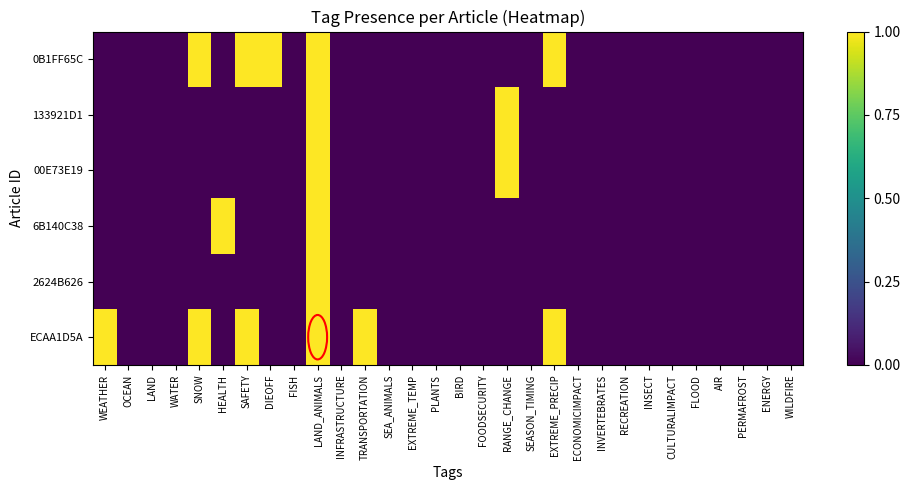

Reading right to left, extract all data points from this chart.

0B1FF65C: WILDFIRE=0	ENERGY=0	PERMAFROST=0	AIR=0	FLOOD=0	CULTURALIMPACT=0	INSECT=0	RECREATION=0	INVERTEBRATES=0	ECONOMICIMPACT=0	EXTREME_PRECIP=1	SEASON_TIMING=0	RANGE_CHANGE=0	FOODSECURITY=0	BIRD=0	PLANTS=0	EXTREME_TEMP=0	SEA_ANIMALS=0	TRANSPORTATION=0	INFRASTRUCTURE=0	LAND_ANIMALS=1	FISH=0	DIEOFF=1	SAFETY=1	HEALTH=0	SNOW=1	WATER=0	LAND=0	OCEAN=0	WEATHER=0
133921D1: WILDFIRE=0	ENERGY=0	PERMAFROST=0	AIR=0	FLOOD=0	CULTURALIMPACT=0	INSECT=0	RECREATION=0	INVERTEBRATES=0	ECONOMICIMPACT=0	EXTREME_PRECIP=0	SEASON_TIMING=0	RANGE_CHANGE=1	FOODSECURITY=0	BIRD=0	PLANTS=0	EXTREME_TEMP=0	SEA_ANIMALS=0	TRANSPORTATION=0	INFRASTRUCTURE=0	LAND_ANIMALS=1	FISH=0	DIEOFF=0	SAFETY=0	HEALTH=0	SNOW=0	WATER=0	LAND=0	OCEAN=0	WEATHER=0
00E73E19: WILDFIRE=0	ENERGY=0	PERMAFROST=0	AIR=0	FLOOD=0	CULTURALIMPACT=0	INSECT=0	RECREATION=0	INVERTEBRATES=0	ECONOMICIMPACT=0	EXTREME_PRECIP=0	SEASON_TIMING=0	RANGE_CHANGE=1	FOODSECURITY=0	BIRD=0	PLANTS=0	EXTREME_TEMP=0	SEA_ANIMALS=0	TRANSPORTATION=0	INFRASTRUCTURE=0	LAND_ANIMALS=1	FISH=0	DIEOFF=0	SAFETY=0	HEALTH=0	SNOW=0	WATER=0	LAND=0	OCEAN=0	WEATHER=0
6B140C38: WILDFIRE=0	ENERGY=0	PERMAFROST=0	AIR=0	FLOOD=0	CULTURALIMPACT=0	INSECT=0	RECREATION=0	INVERTEBRATES=0	ECONOMICIMPACT=0	EXTREME_PRECIP=0	SEASON_TIMING=0	RANGE_CHANGE=0	FOODSECURITY=0	BIRD=0	PLANTS=0	EXTREME_TEMP=0	SEA_ANIMALS=0	TRANSPORTATION=0	INFRASTRUCTURE=0	LAND_ANIMALS=1	FISH=0	DIEOFF=0	SAFETY=0	HEALTH=1	SNOW=0	WATER=0	LAND=0	OCEAN=0	WEATHER=0
2624B626: WILDFIRE=0	ENERGY=0	PERMAFROST=0	AIR=0	FLOOD=0	CULTURALIMPACT=0	INSECT=0	RECREATION=0	INVERTEBRATES=0	ECONOMICIMPACT=0	EXTREME_PRECIP=0	SEASON_TIMING=0	RANGE_CHANGE=0	FOODSECURITY=0	BIRD=0	PLANTS=0	EXTREME_TEMP=0	SEA_ANIMALS=0	TRANSPORTATION=0	INFRASTRUCTURE=0	LAND_ANIMALS=1	FISH=0	DIEOFF=0	SAFETY=0	HEALTH=0	SNOW=0	WATER=0	LAND=0	OCEAN=0	WEATHER=0
ECAA1D5A: WILDFIRE=0	ENERGY=0	PERMAFROST=0	AIR=0	FLOOD=0	CULTURALIMPACT=0	INSECT=0	RECREATION=0	INVERTEBRATES=0	ECONOMICIMPACT=0	EXTREME_PRECIP=1	SEASON_TIMING=0	RANGE_CHANGE=0	FOODSECURITY=0	BIRD=0	PLANTS=0	EXTREME_TEMP=0	SEA_ANIMALS=0	TRANSPORTATION=1	INFRASTRUCTURE=0	LAND_ANIMALS=1	FISH=0	DIEOFF=0	SAFETY=1	HEALTH=0	SNOW=1	WATER=0	LAND=0	OCEAN=0	WEATHER=1